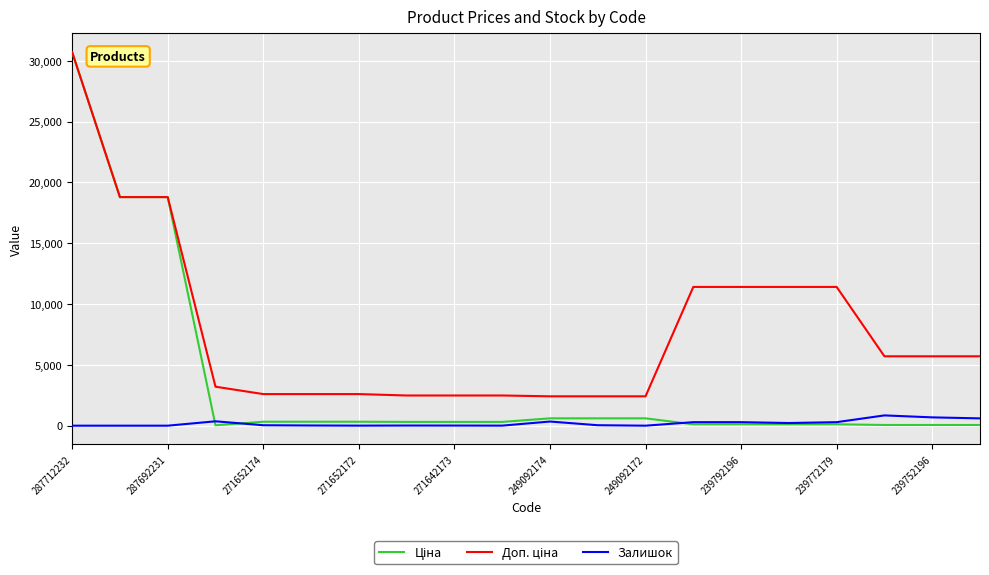

What is the greatest value displayed?

30717.1